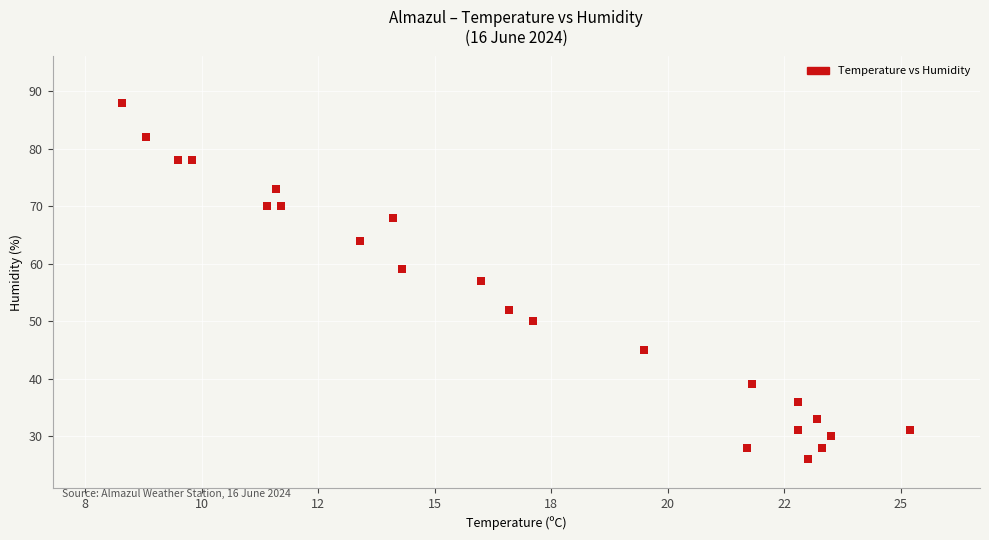

What is the range of Y values (max minus min)?

62